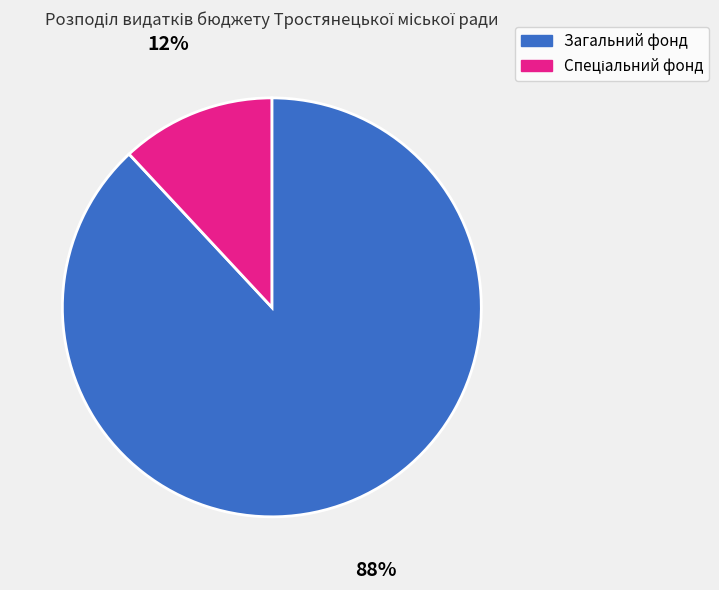

True or false: Загальний фонд accounts for 78% of the total.

False